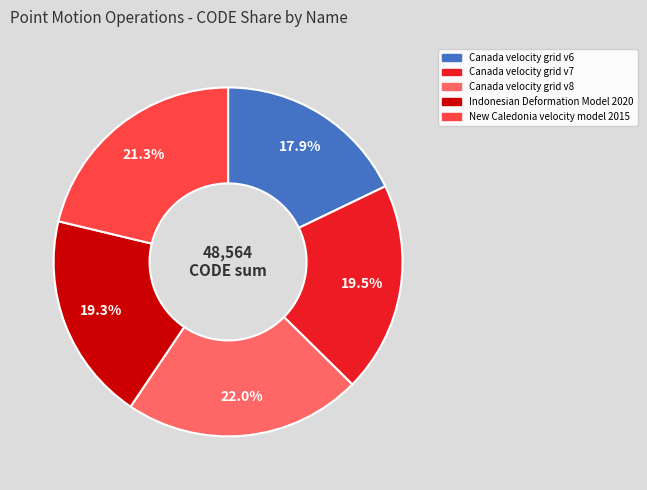

What is the smallest slice in the pie chart?

Canada velocity grid v6